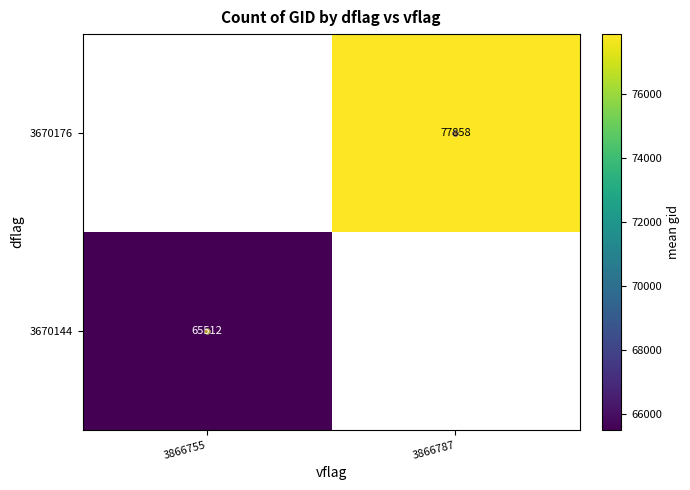

Which label corresponds to the smallest value in the chart?

3866755